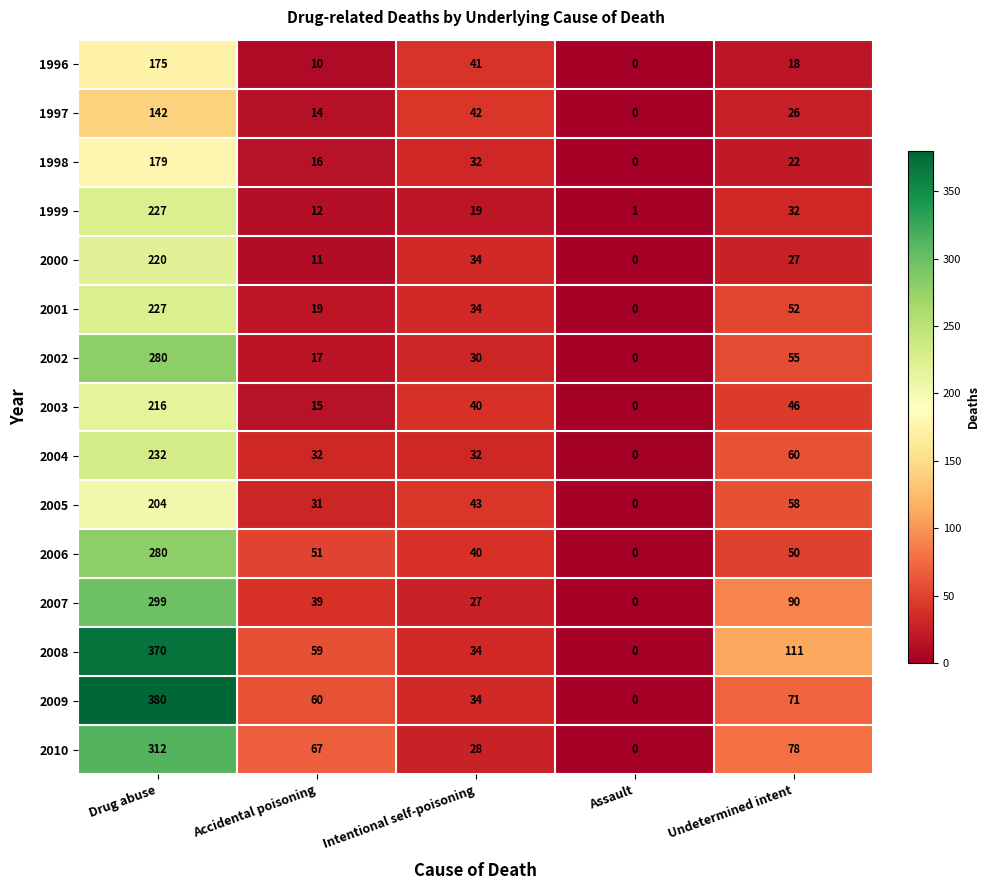

Which series has the widest spread of values?

2009